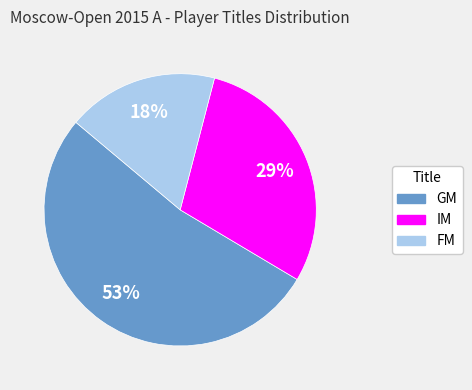

Rank the categories by value from lowest to highest.

FM, IM, GM